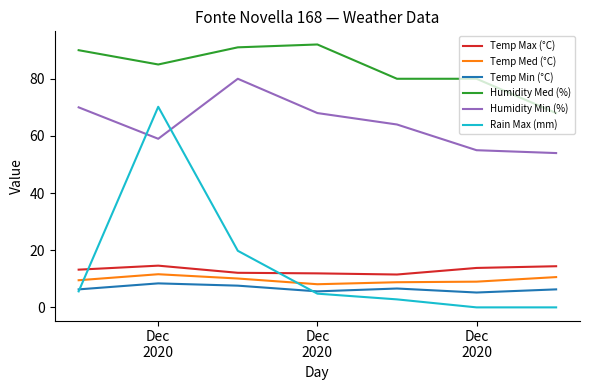

Which series has the largest total across all categories?

Humidity Med (%)